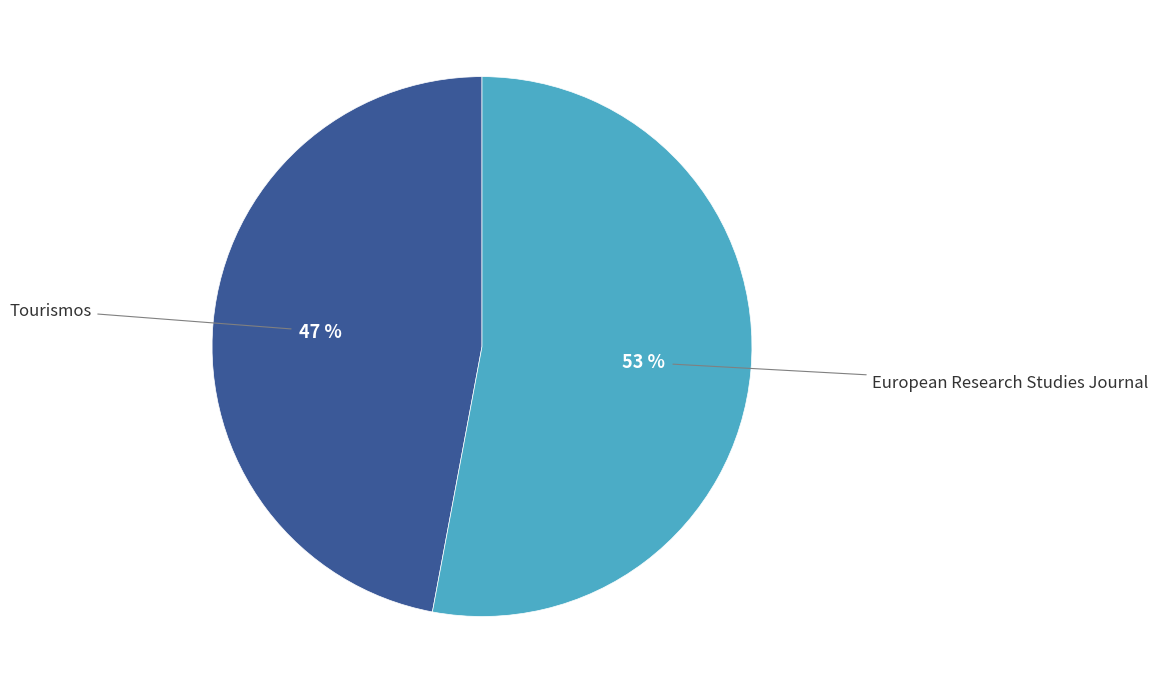

To the nearest percent, what is the average slice percentage?

50%